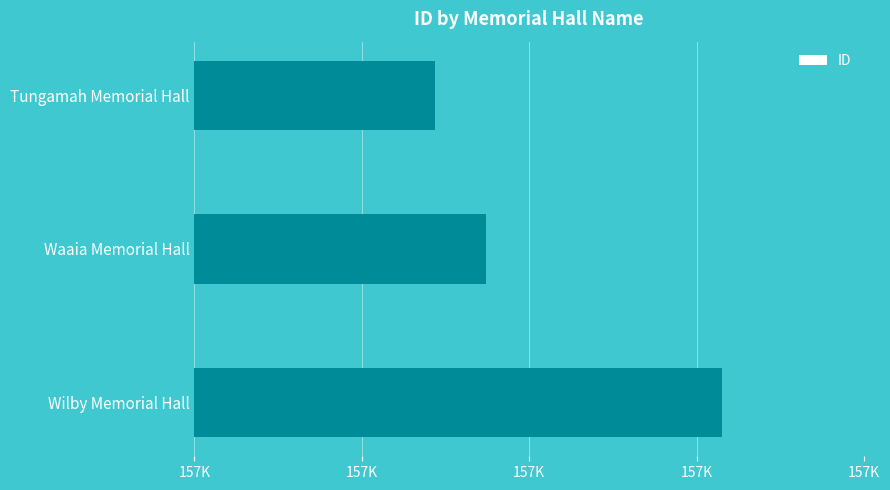

List the labels in order of value, smallest first.

Tungamah Memorial Hall, Waaia Memorial Hall, Wilby Memorial Hall